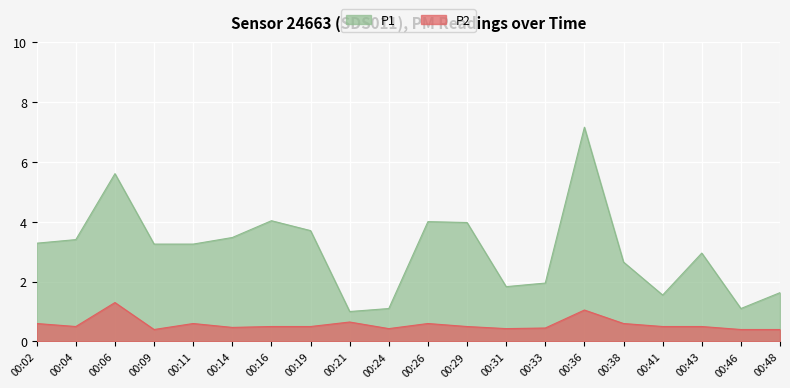

How many lines are shown in the chart?

2